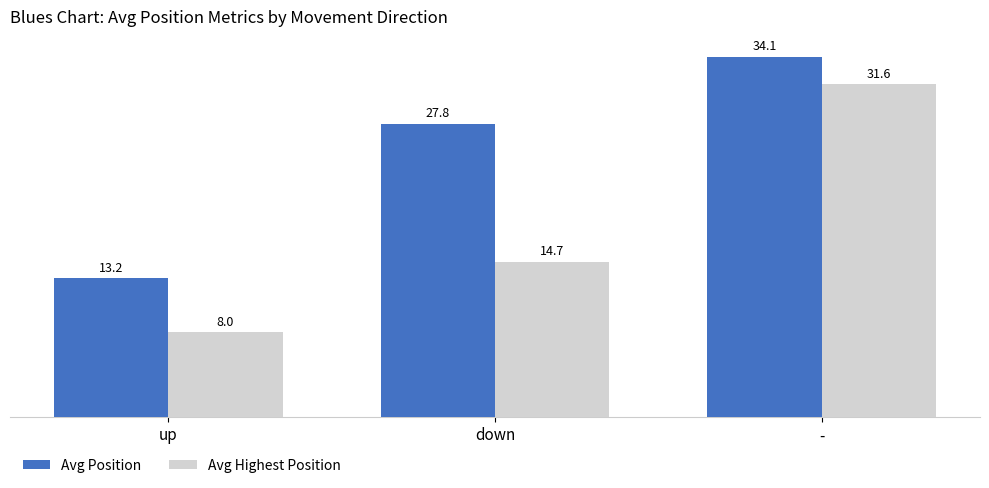

What is the value of the Avg Highest Position bar at the 3rd from the left?

31.6